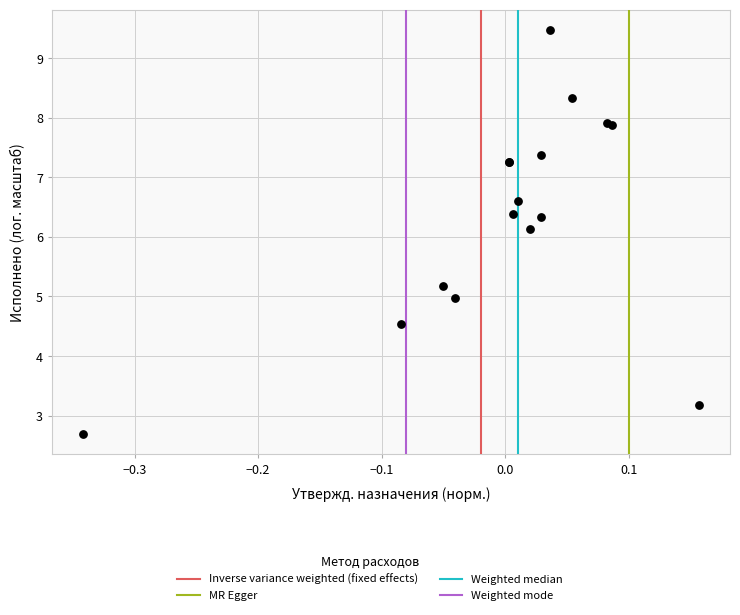

What Y value in the scatter plot is closest to 6?

6.1